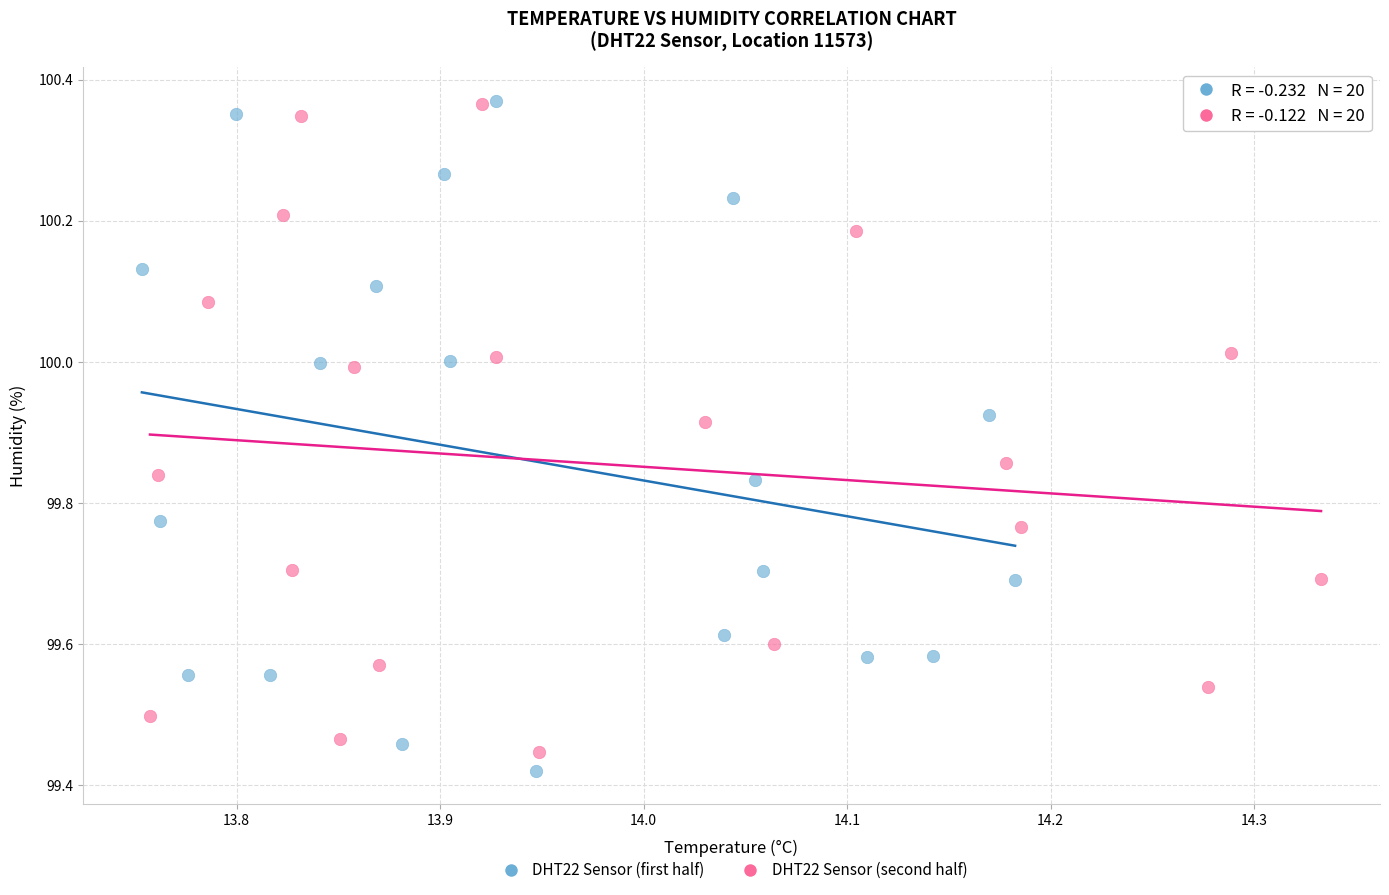

What are all the series names shown in the legend?

DHT22 Sensor (first half), DHT22 Sensor (second half)